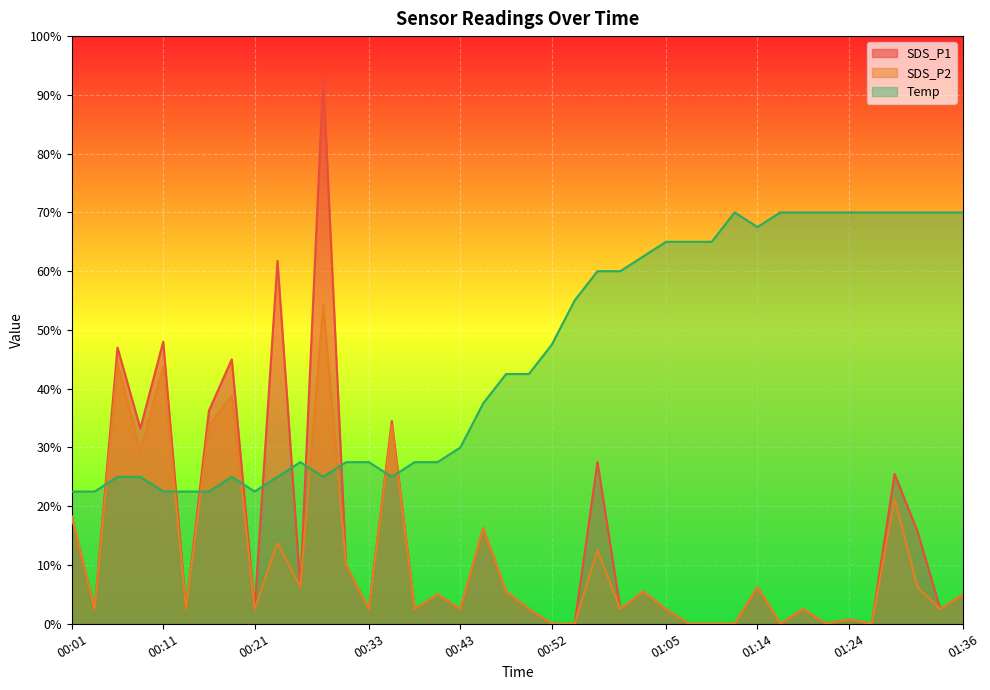

Reading left to right, list all the values displayed in this chart.

SDS_P1: 00:01=18.2	00:04=2.5	00:06=47.0	00:09=33.2	00:11=48.0	00:13=2.5	00:16=36.2	00:18=45.0	00:21=2.5	00:23=61.8	00:26=6.2	00:28=93.0	00:30=10.0	00:33=2.5	00:35=34.5	00:38=2.5	00:40=5.0	00:43=2.5	00:45=16.2	00:48=5.5	00:50=2.5	00:52=0.0	00:55=0.0	00:57=27.5	01:00=2.5	01:02=5.5	01:05=2.5	01:07=0.0	01:09=0.0	01:12=0.0	01:14=6.2	01:17=0.0	01:19=2.5	01:22=0.0	01:24=0.8	01:26=0.0	01:29=25.5	01:31=15.8	01:34=2.5	01:36=5.0
SDS_P2: 00:01=18.2	00:04=2.5	00:06=44.2	00:09=29.2	00:11=43.8	00:13=2.5	00:16=33.8	00:18=38.8	00:21=2.5	00:23=13.8	00:26=6.2	00:28=54.2	00:30=10.0	00:33=2.5	00:35=33.8	00:38=2.5	00:40=5.0	00:43=2.5	00:45=16.2	00:48=5.5	00:50=2.5	00:52=0.0	00:55=0.0	00:57=12.5	01:00=2.5	01:02=5.5	01:05=2.5	01:07=0.0	01:09=0.0	01:12=0.0	01:14=6.2	01:17=0.0	01:19=2.5	01:22=0.0	01:24=0.8	01:26=0.0	01:29=21.2	01:31=6.2	01:34=2.5	01:36=5.0
Temp: 00:01=22.5	00:04=22.5	00:06=25.0	00:09=25.0	00:11=22.5	00:13=22.5	00:16=22.5	00:18=25.0	00:21=22.5	00:23=25.0	00:26=27.5	00:28=25.0	00:30=27.5	00:33=27.5	00:35=25.0	00:38=27.5	00:40=27.5	00:43=30.0	00:45=37.5	00:48=42.5	00:50=42.5	00:52=47.5	00:55=55.0	00:57=60.0	01:00=60.0	01:02=62.5	01:05=65.0	01:07=65.0	01:09=65.0	01:12=70.0	01:14=67.5	01:17=70.0	01:19=70.0	01:22=70.0	01:24=70.0	01:26=70.0	01:29=70.0	01:31=70.0	01:34=70.0	01:36=70.0